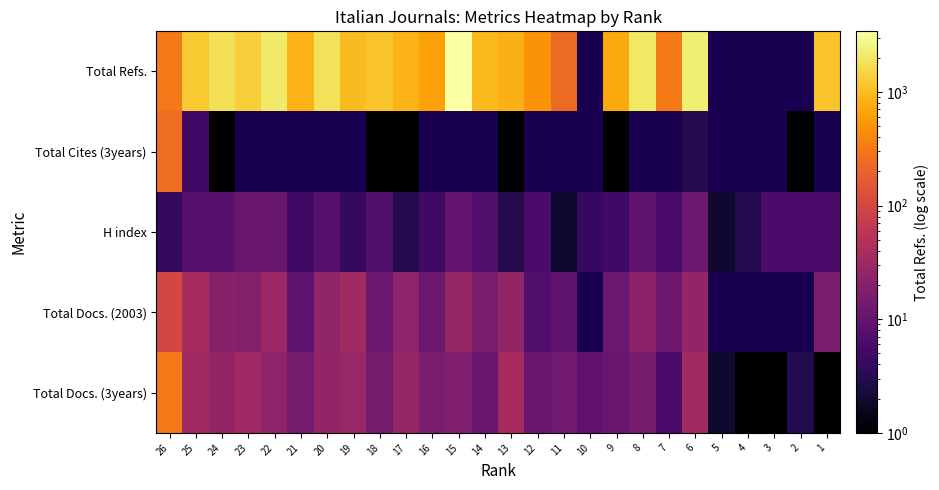

What is the difference between the second highest and second lowest values in the Total Docs. (3years) series?

37.0